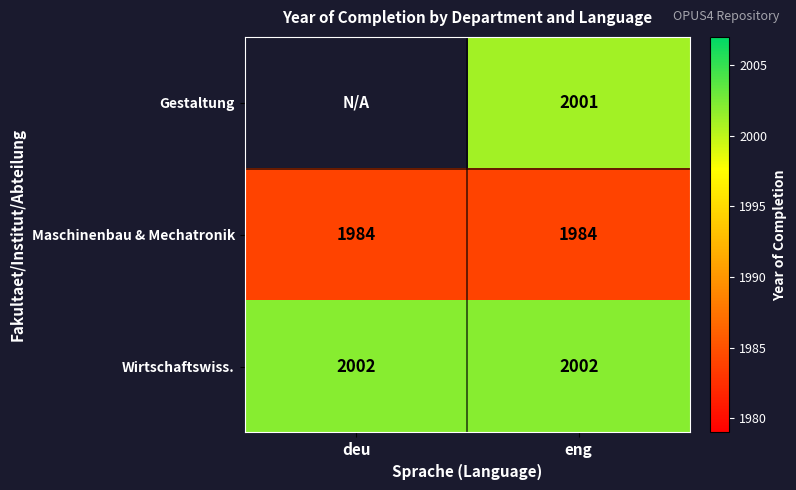

Is the value of Gestaltung at eng greater than the value of Wirtschaftswiss. at eng?

No